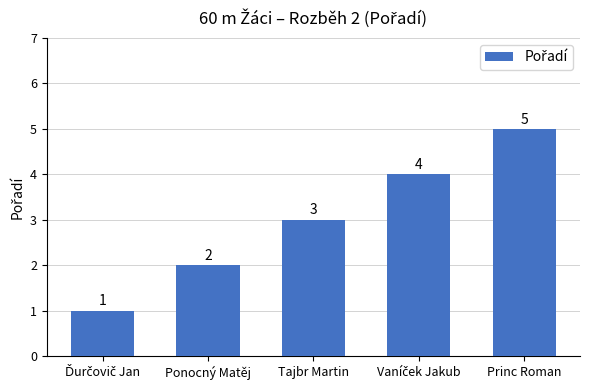

What is the ratio of the value at Princ Roman to the value at Ponocný Matěj?

2.5